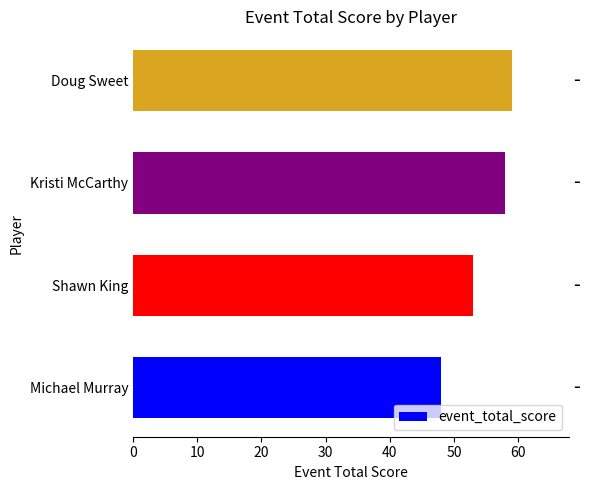

Reading bottom to top, list all the values displayed in this chart.

Michael Murray=48	Shawn King=53	Kristi McCarthy=58	Doug Sweet=59